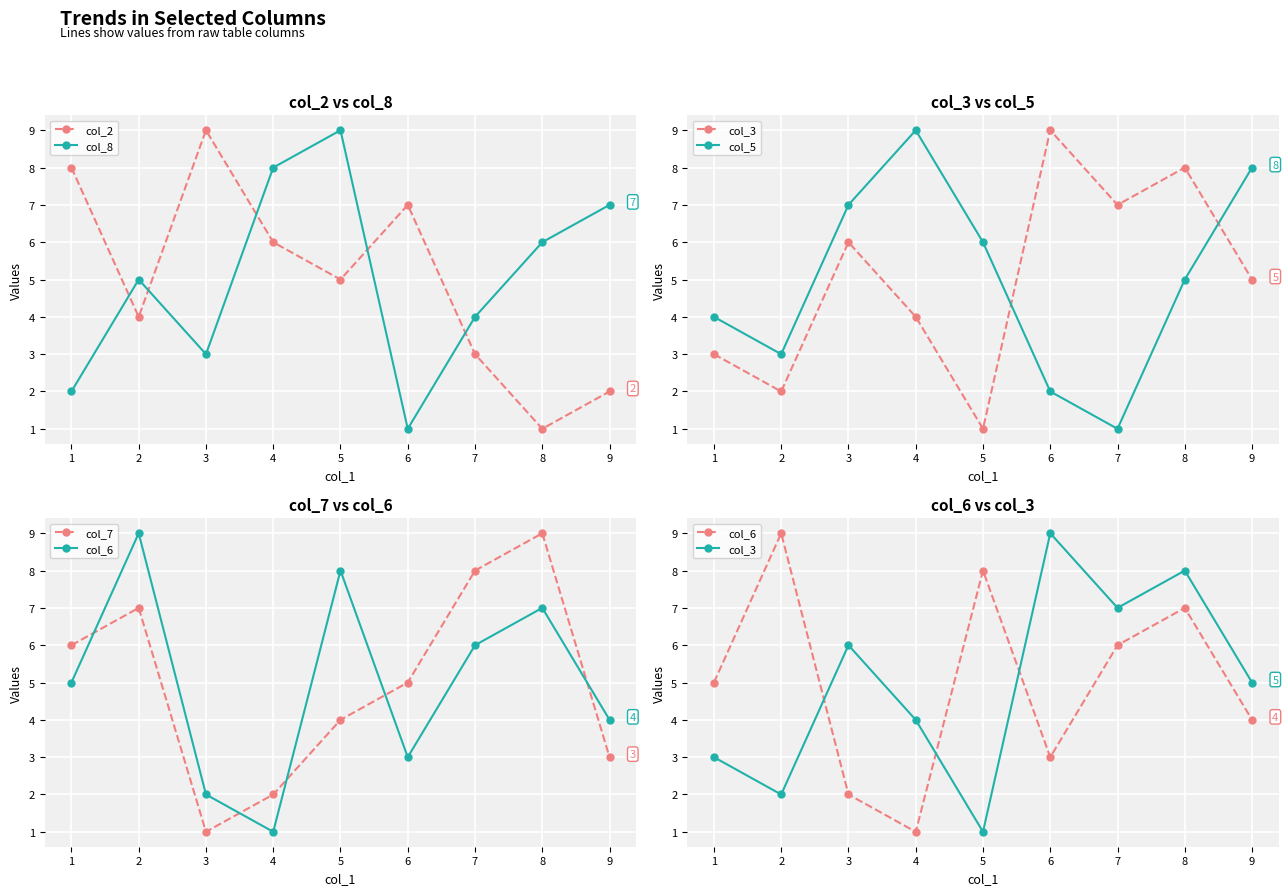

Which series has the largest total across all categories?

col_2